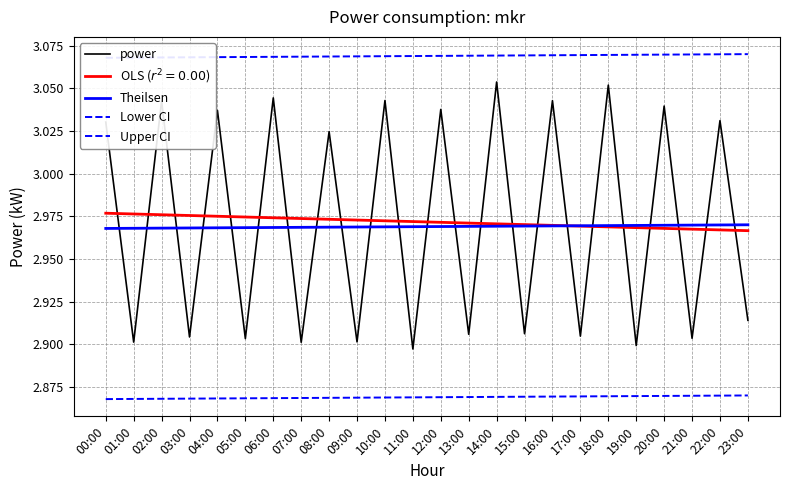

At which label does Lower CI reach its peak?

23:00